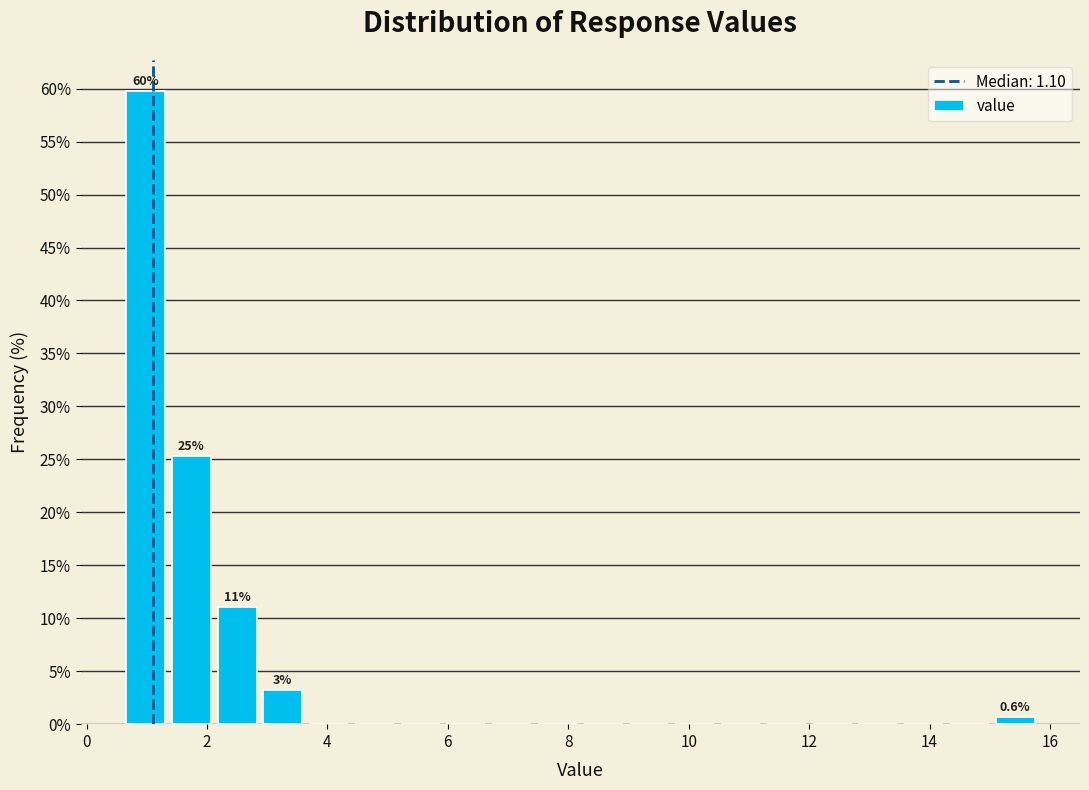

Read against the x-axis, roughly where is the centre of the tallest bar?

1.0